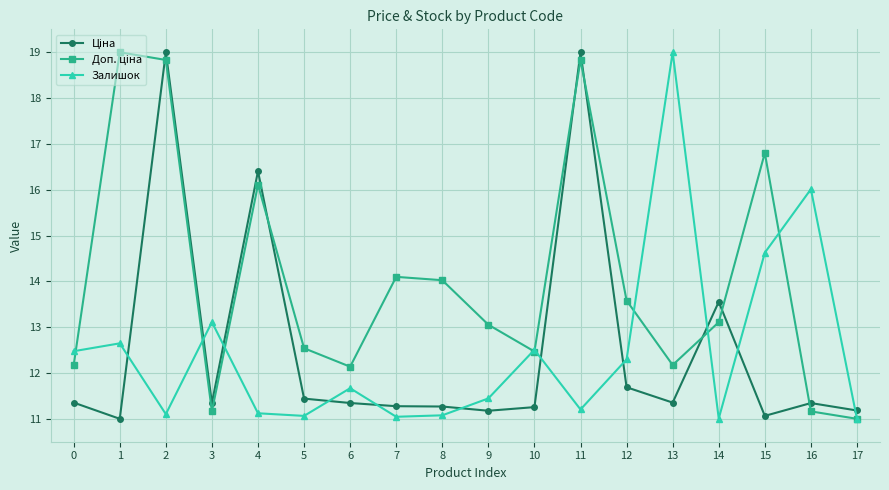

The Залишок series shows 13.1 at 3. True or false?

True